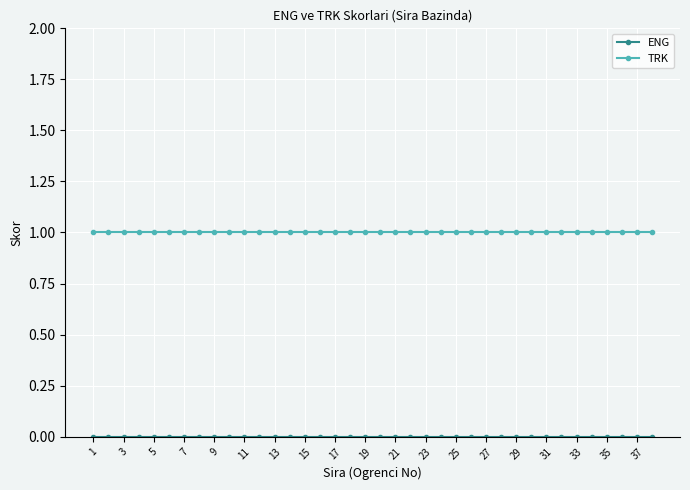

What is the sum of all TRK values?

38